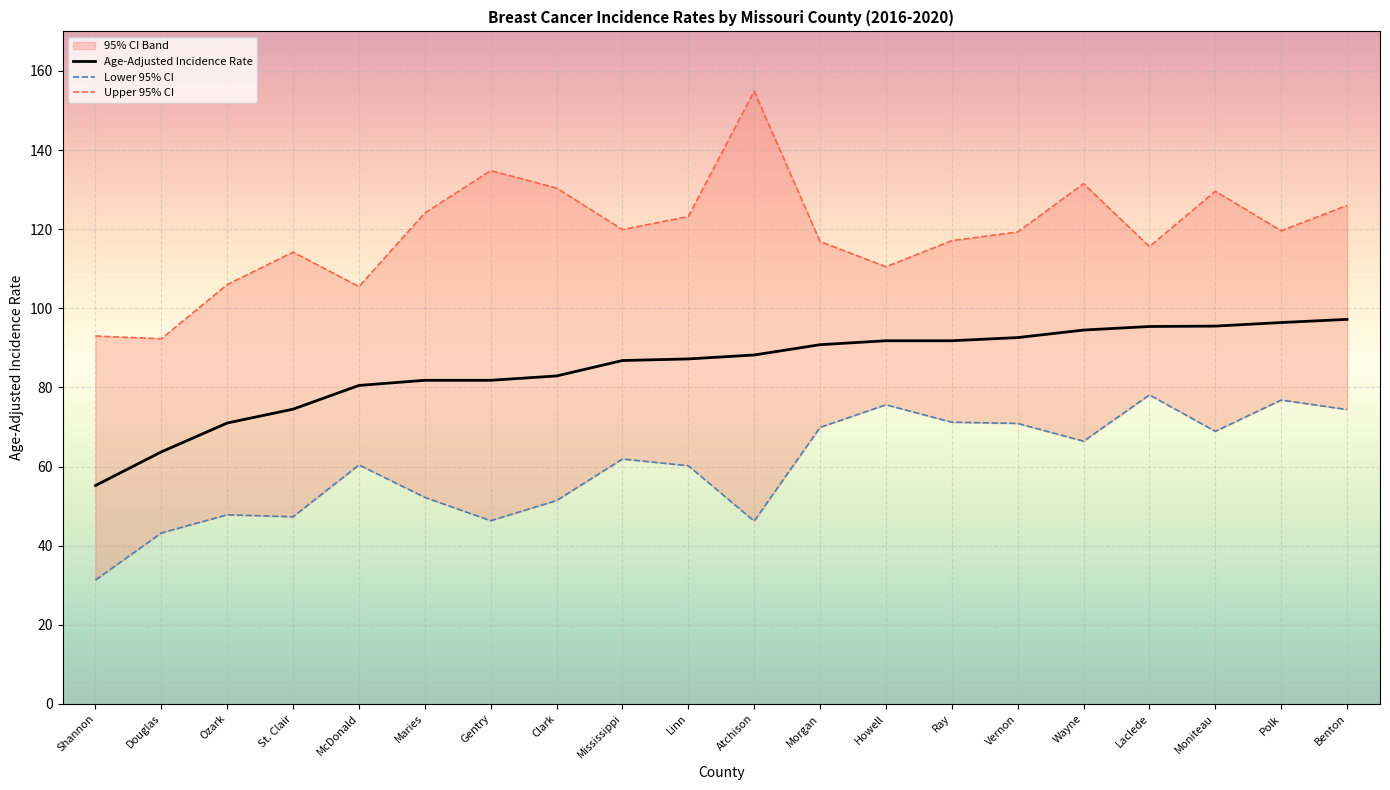

At which category is the sum across all series the highest?

Benton